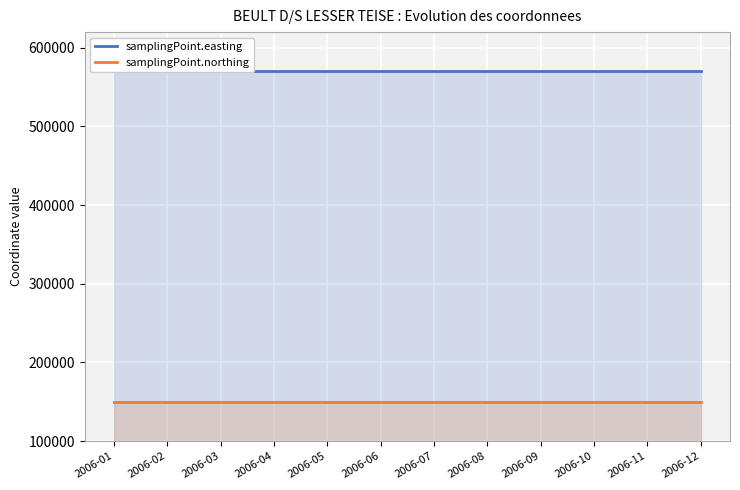

What is the greatest value displayed?

570622